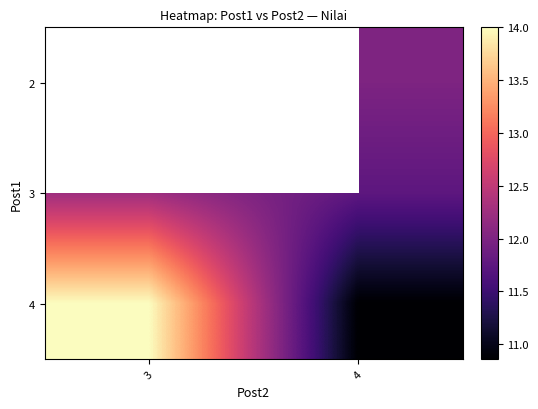

True or false: 3 has a value of 2.6 at 4.

False